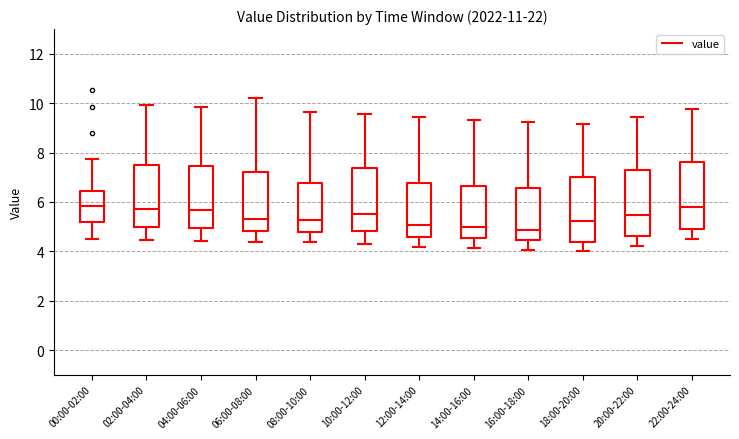

Reading left to right, transcribe this box plot: for each box, give where its median line is, the range the box spans, and where its two whiskers end, as read against the y-axis. The values are not printed on the chart, so give them approximately, as read against the axis.

00:00-02:00: median 5.8, box 5.2 to 6.4, whiskers 4.4 to 7.8
02:00-04:00: median 5.8, box 5.0 to 7.6, whiskers 4.4 to 10.0
04:00-06:00: median 5.6, box 5.0 to 7.4, whiskers 4.4 to 9.8
06:00-08:00: median 5.4, box 4.8 to 7.2, whiskers 4.4 to 10.2
08:00-10:00: median 5.2, box 4.8 to 6.8, whiskers 4.4 to 9.6
10:00-12:00: median 5.6, box 4.8 to 7.4, whiskers 4.4 to 9.6
12:00-14:00: median 5.0, box 4.6 to 6.8, whiskers 4.2 to 9.4
14:00-16:00: median 5.0, box 4.6 to 6.6, whiskers 4.2 to 9.4
16:00-18:00: median 4.8, box 4.4 to 6.6, whiskers 4.0 to 9.2
18:00-20:00: median 5.2, box 4.4 to 7.0, whiskers 4.0 to 9.2
20:00-22:00: median 5.4, box 4.6 to 7.4, whiskers 4.2 to 9.4
22:00-24:00: median 5.8, box 5.0 to 7.6, whiskers 4.6 to 9.8